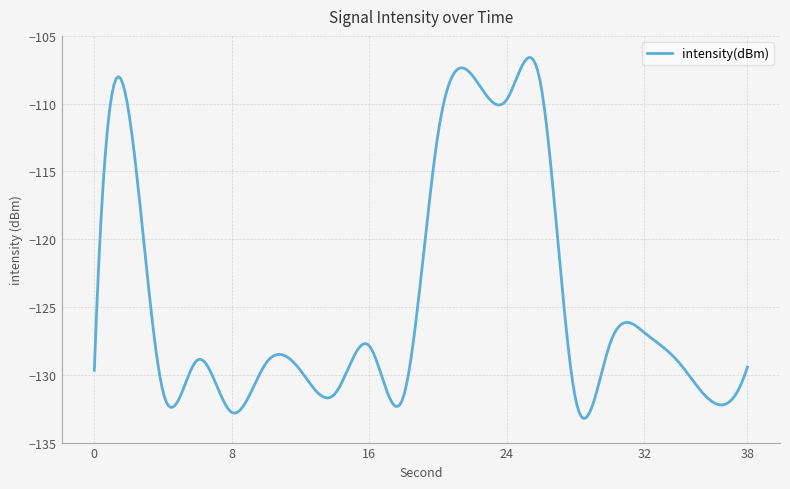

What is the smallest value displayed?

-133.2